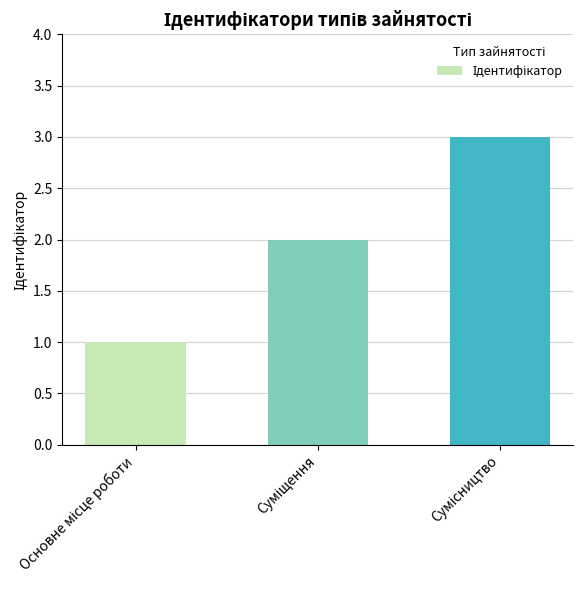

Are the bars grouped side by side (vs. stacked)?

No